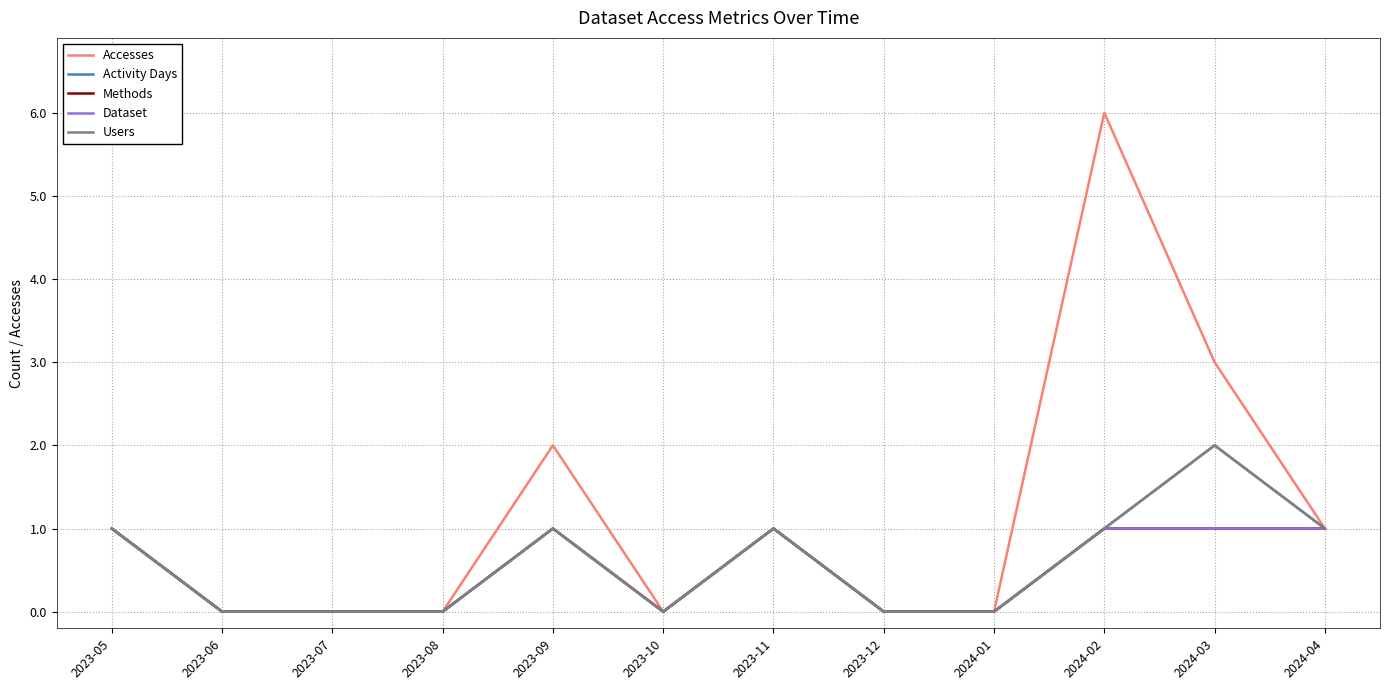

Is this an area chart (filled region under the line)?

No